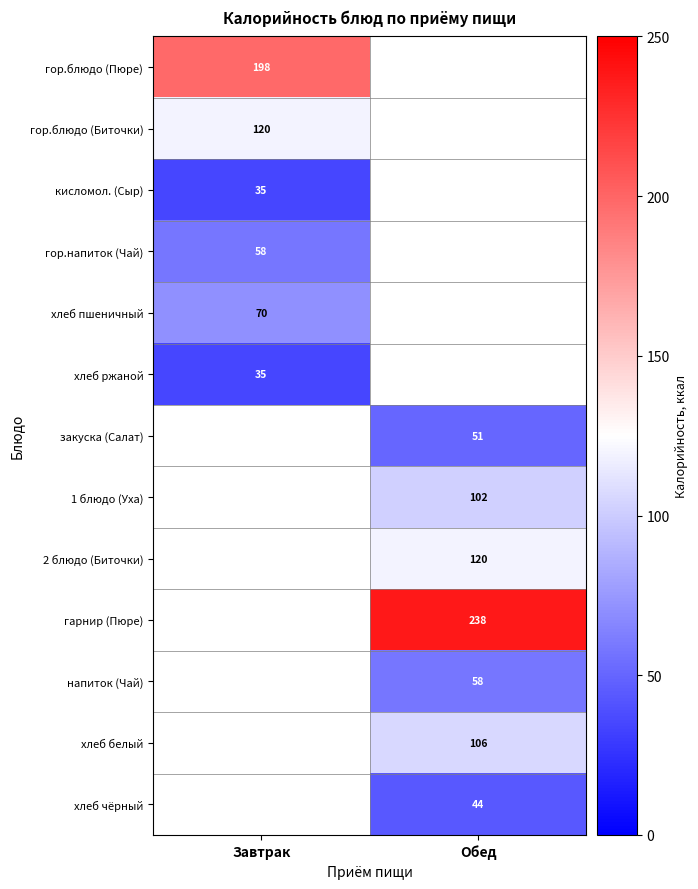

Count the number of data series in this chart.

13